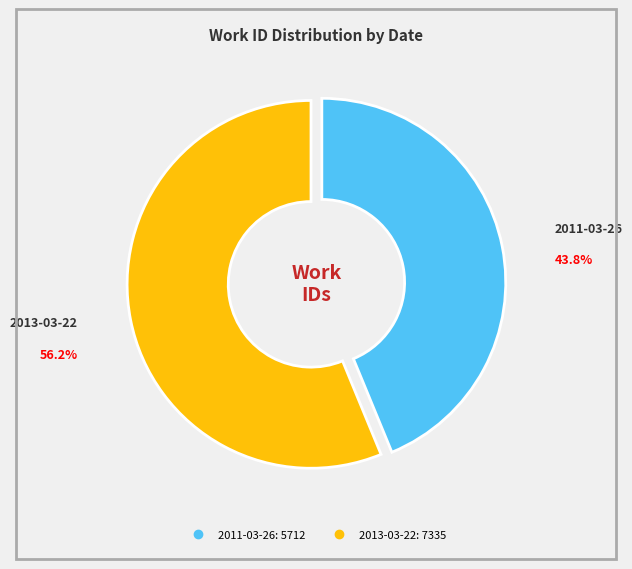

To the nearest percent, what is the average slice percentage?

50%